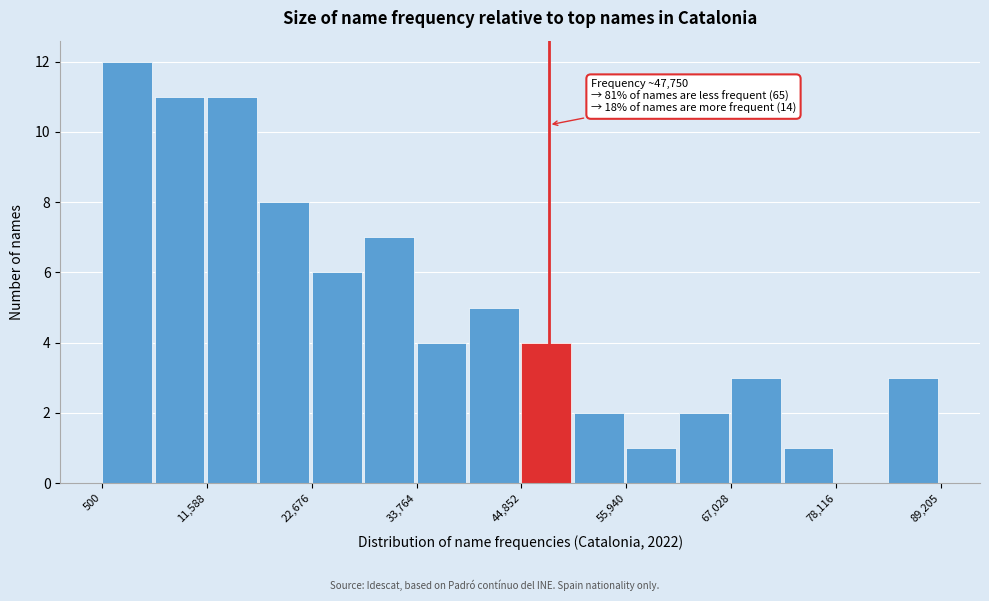

Read against the x-axis, roughly where is the centre of the tallest bar?

4000